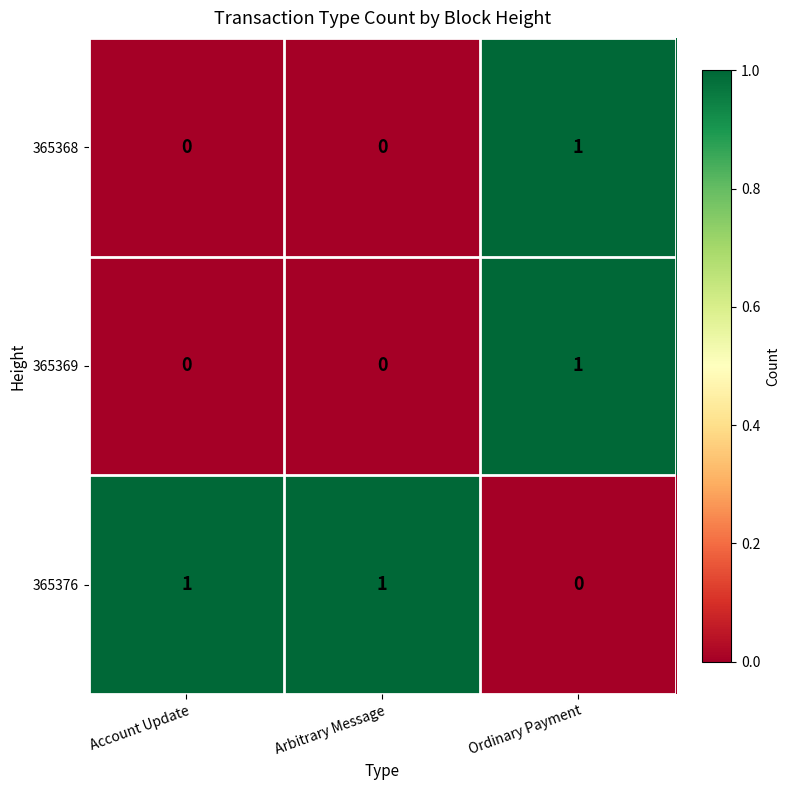

At how many categories does at least one series exceed 0?

3